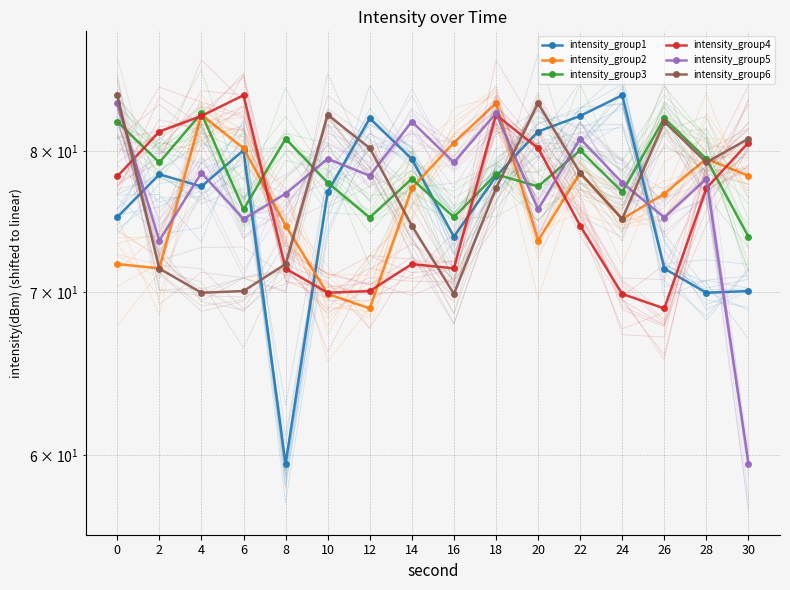

Is this an area chart (filled region under the line)?

No